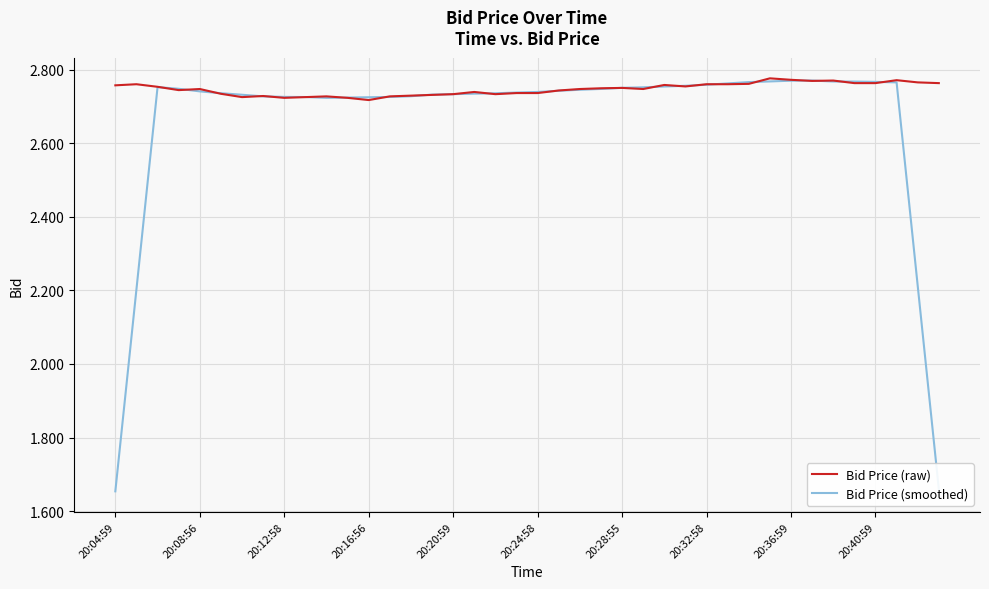

How many lines are shown in the chart?

2